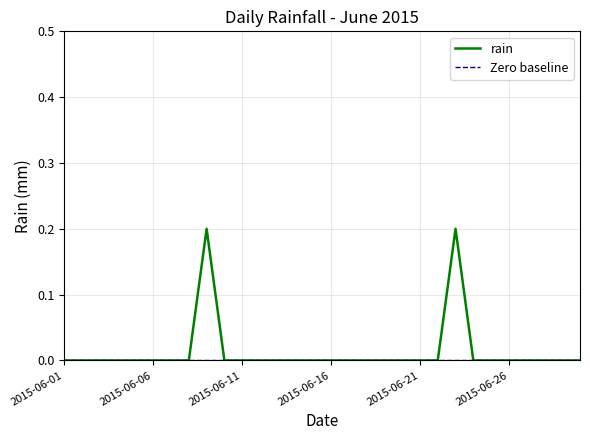

Reading left to right, transcribe all the data shown in this chart.

0.0	0.0	0.0	0.0	0.0	0.0	0.0	0.0	0.2	0.0	0.0	0.0	0.0	0.0	0.0	0.0	0.0	0.0	0.0	0.0	0.0	0.0	0.2	0.0	0.0	0.0	0.0	0.0	0.0	0.0